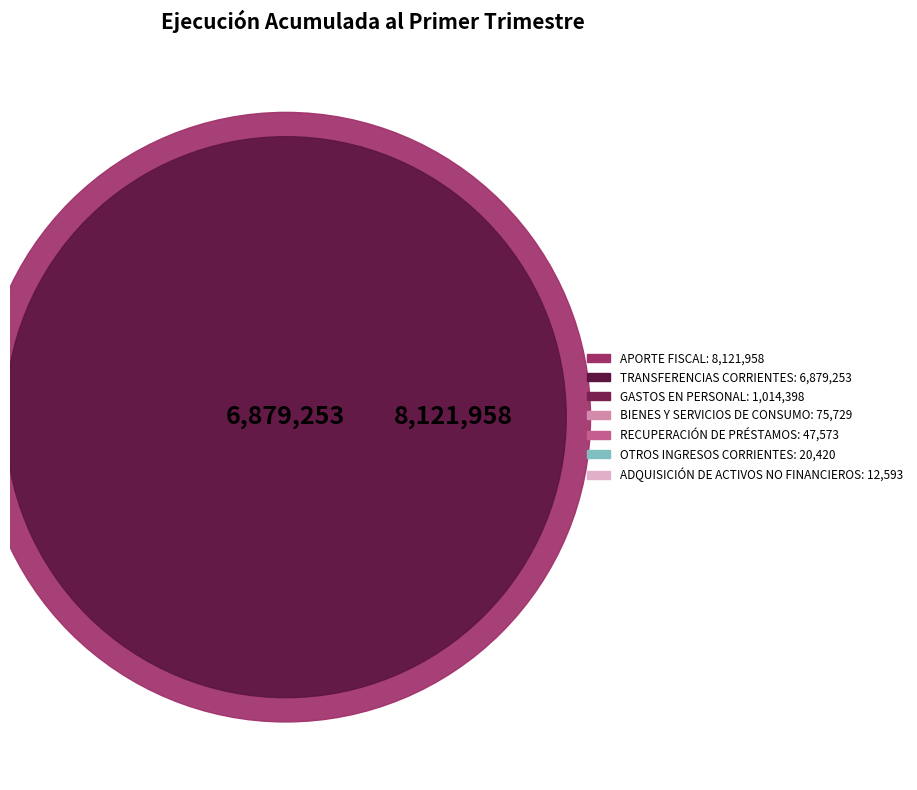

Do BIENES Y SERVICIOS DE CONSUMO and OTROS INGRESOS CORRIENTES together represent more than half of the pie?

No